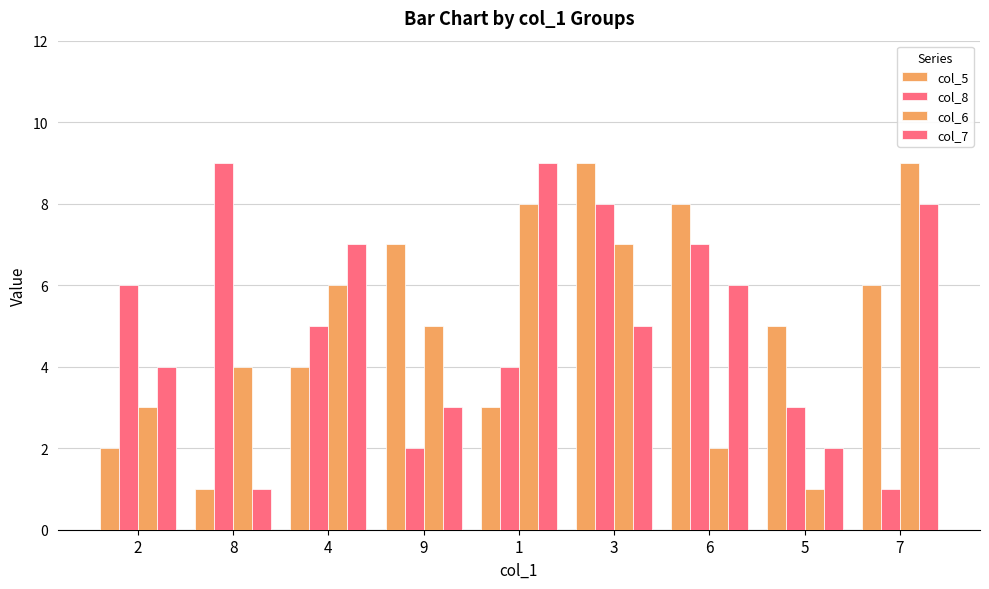

Are the bars horizontal?

No